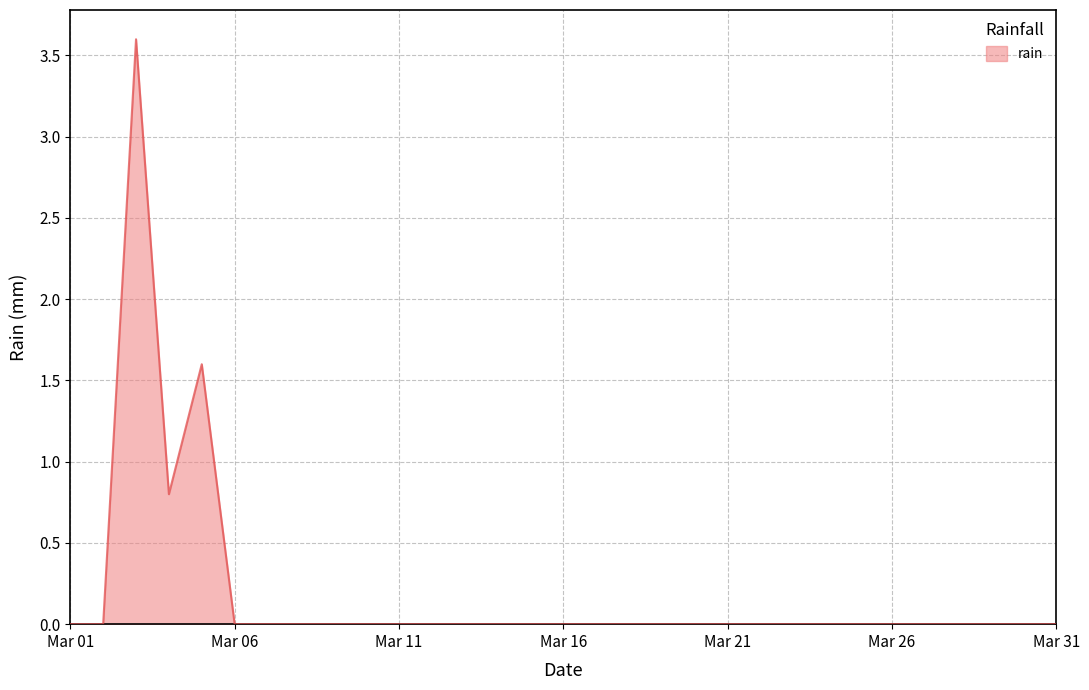

What is the greatest value displayed?

3.6